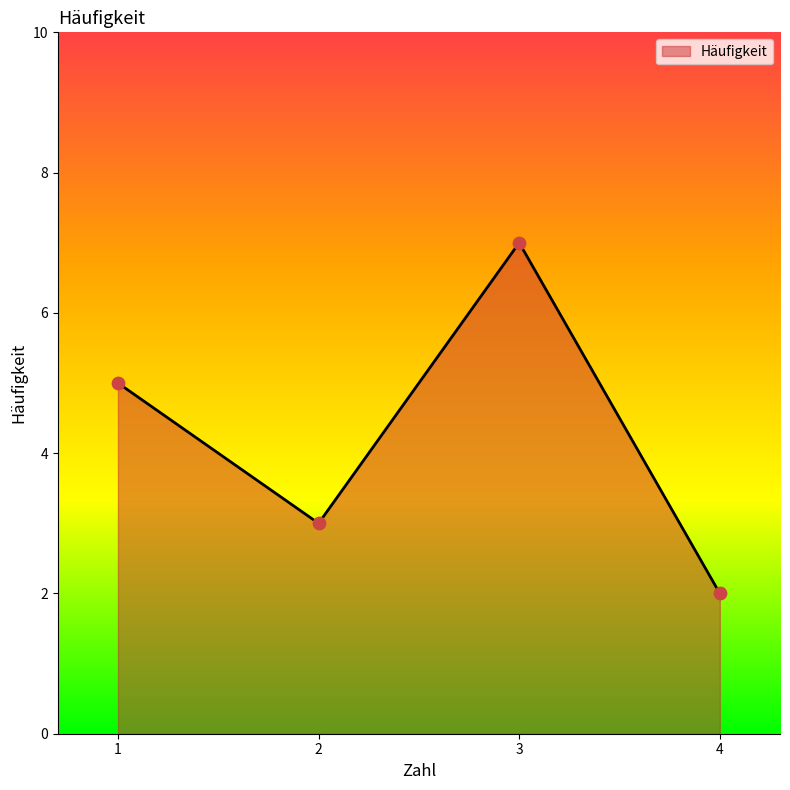

What is the ratio of the value at 1 to the value at 2?

1.7